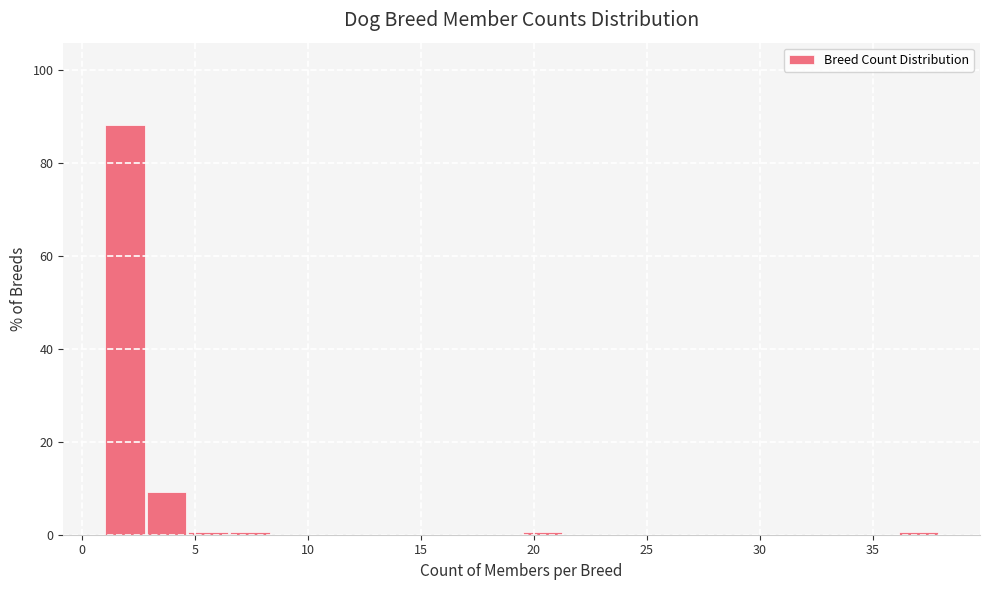

Read against the x-axis, roughly where is the centre of the tallest bar?

2.0